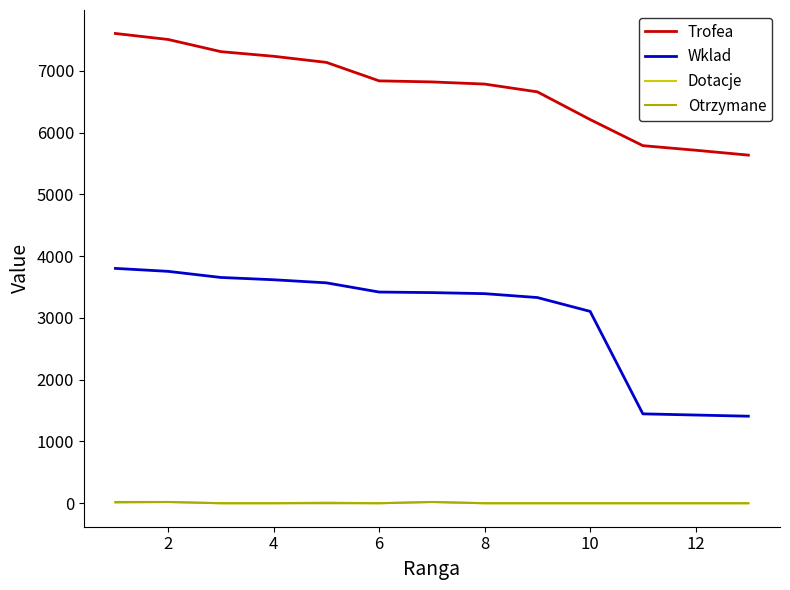

Which series has the largest total across all categories?

Trofea